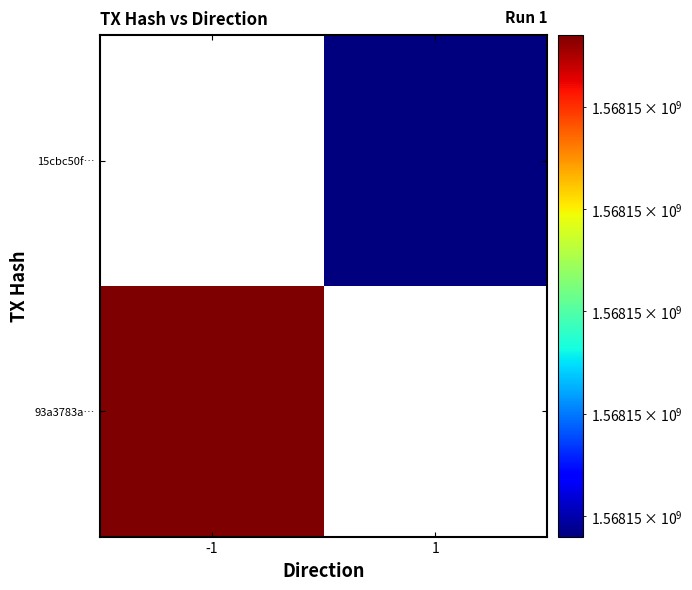

The value of 93a3783a2d361c1ed9c2db2baeebe7328e30da7 at time_stamp is 1568146837. True or false?

True